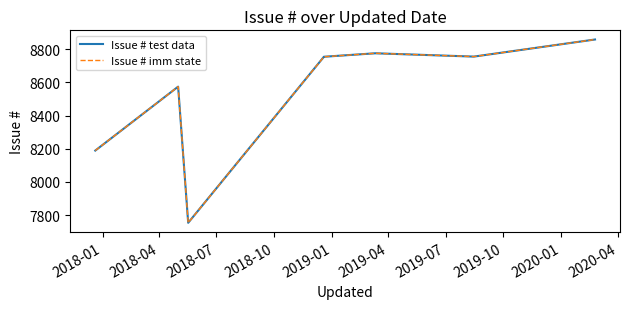

What is the value of the Issue # test data point at the 8th from the left?

8858